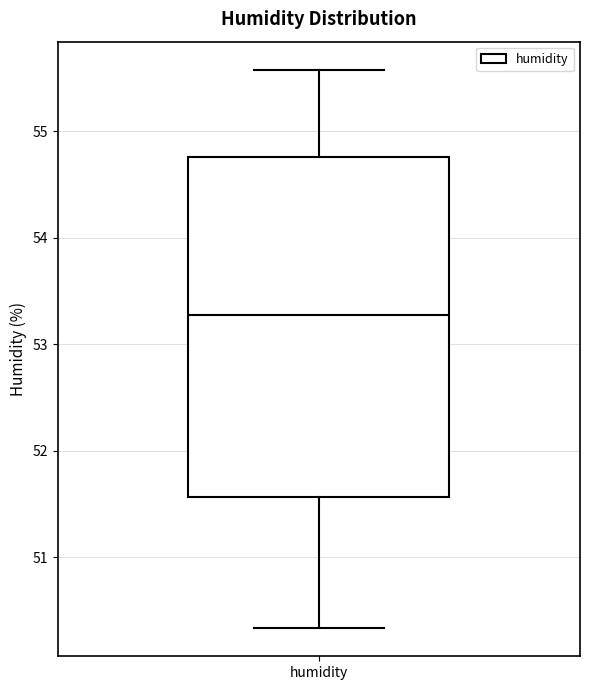

Transcribe this box plot: give where the median line is, the range the box spans, and where the two whiskers end, as read against the y-axis. The values are not printed on the chart, so give them approximately, as read against the axis.

median 53.3, box 51.6 to 54.8, whiskers 50.3 to 55.6